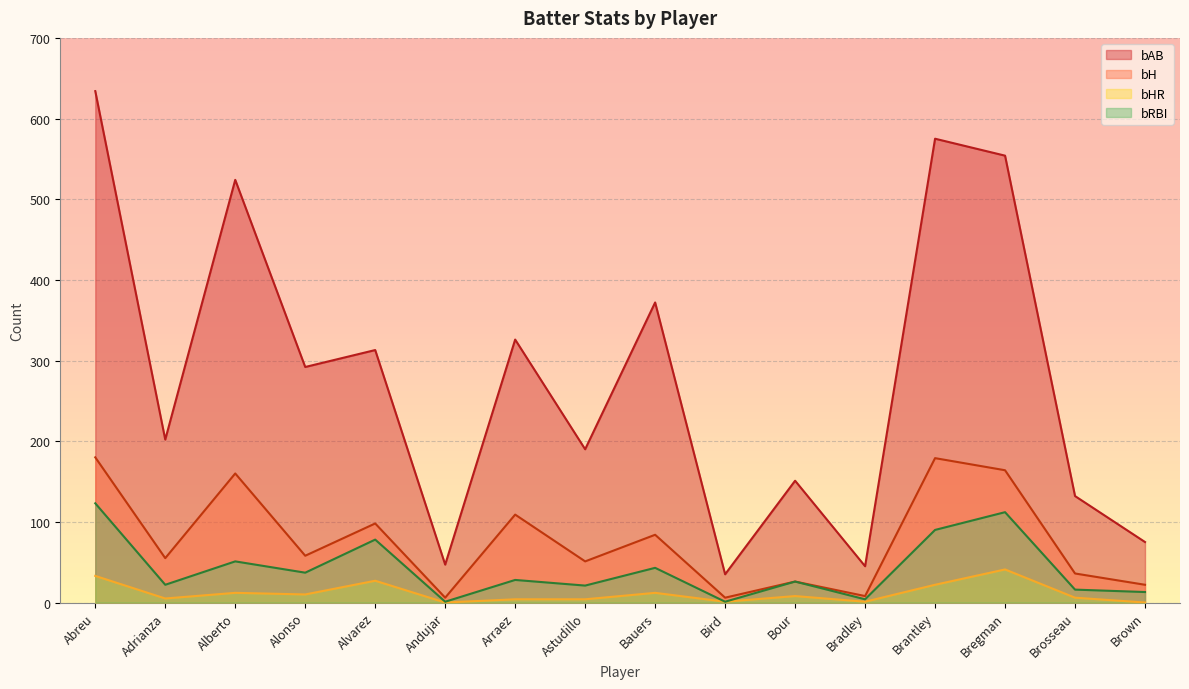

True or false: bHR has a value of -18 at Brown.

False